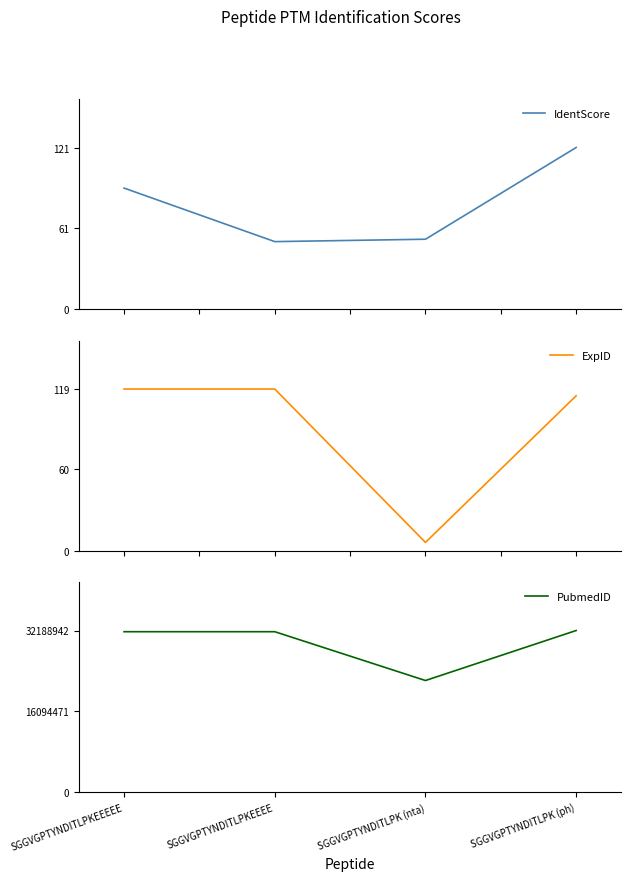

Which label corresponds to the largest value in the chart?

SGGVGPTYNDITLPK (ph)